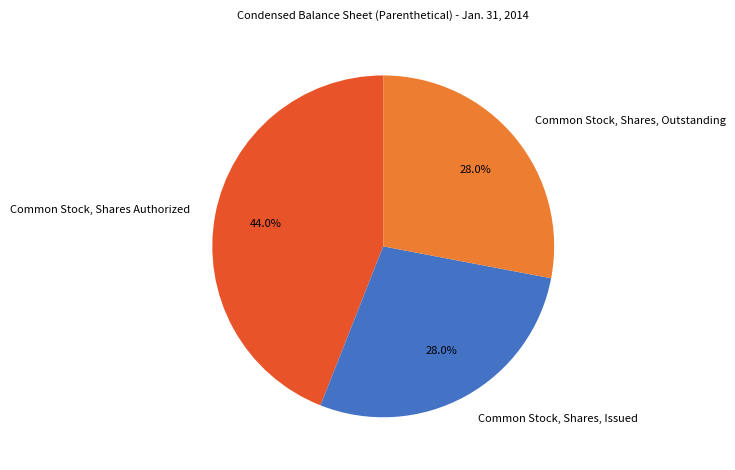

True or false: Common Stock, Shares Authorized accounts for 30% of the total.

False